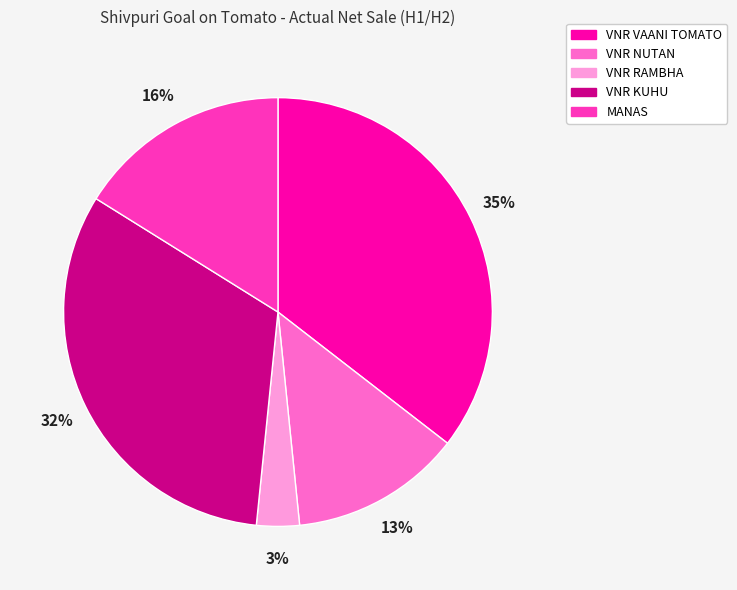

Which slice is the smallest?

VNR RAMBHA